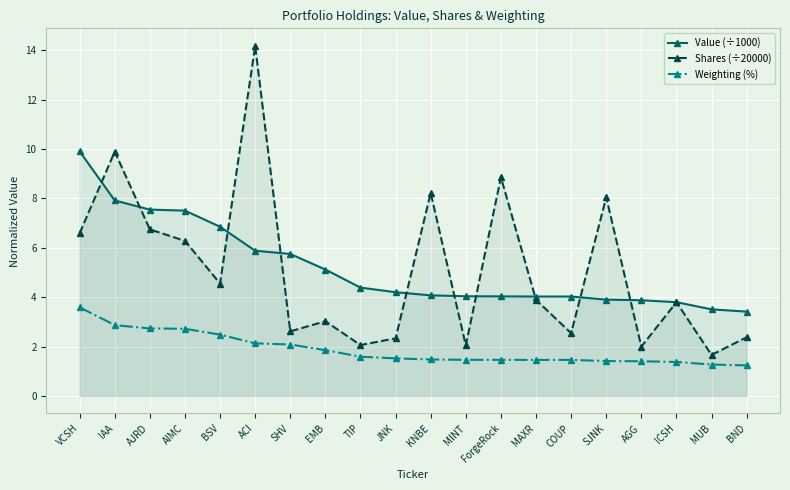

Between which two adjacent categories do Value (÷1000) and Shares (÷20000) first intersect?

VCSH and IAA